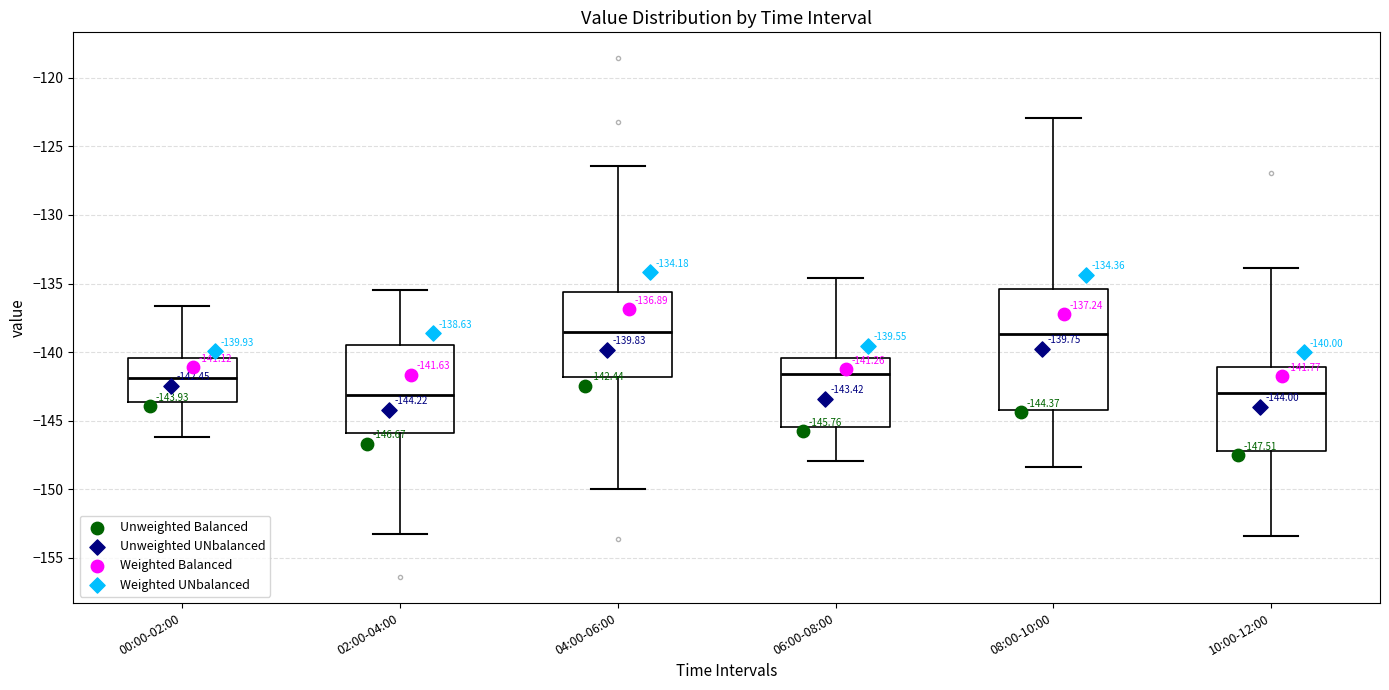

Comparing the boxes themselves (not the whiskers), which one is the tallest?

08:00-10:00